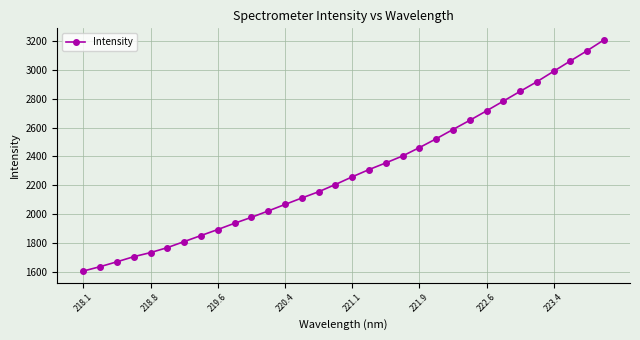

True or false: there are more than 2 points higher than both neighbors.

False